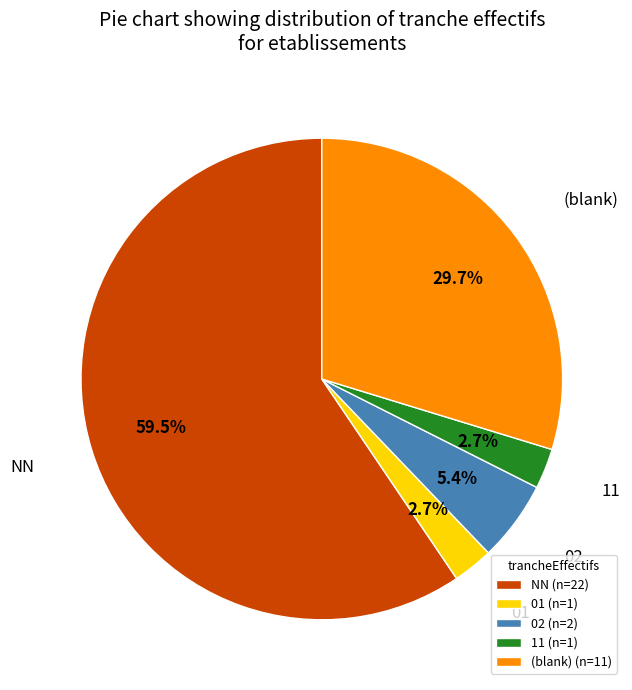

Does any single category account for the majority?

Yes